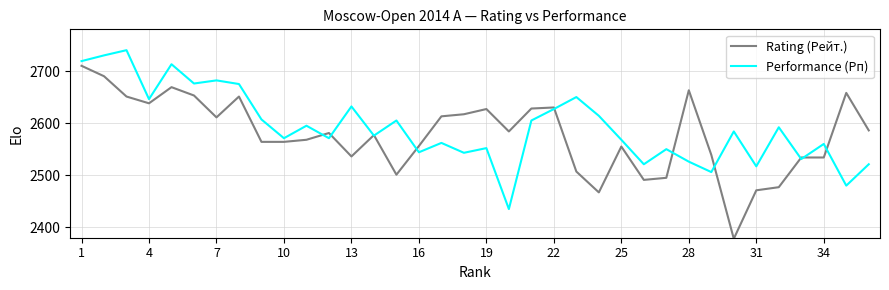

Does the chart display data point markers on the line(s)?

No